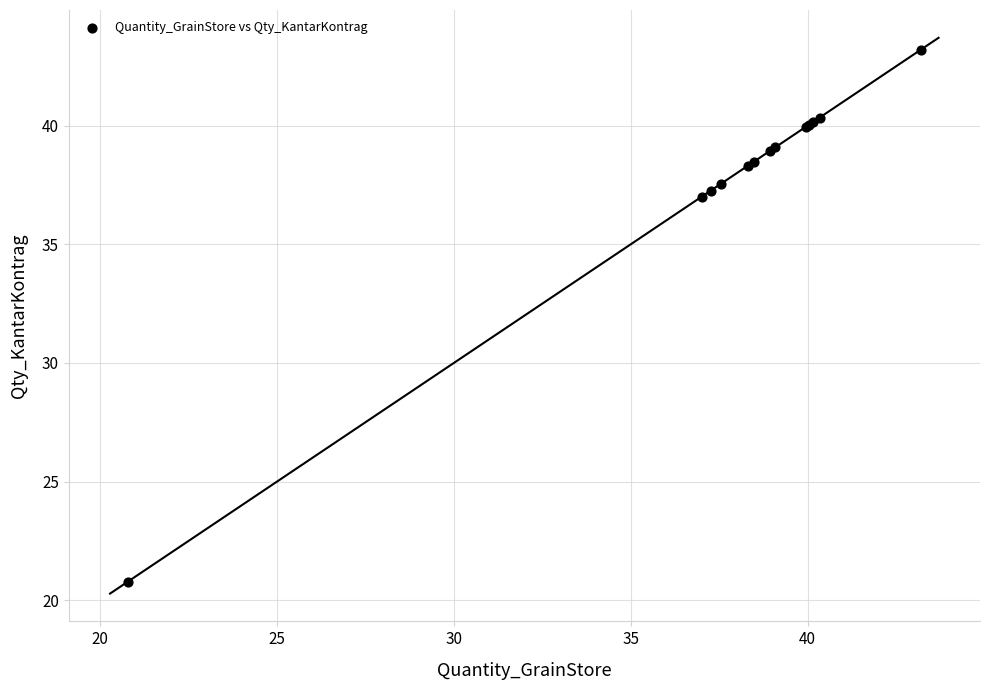

What Y value in the scatter plot is closest to 31?

37.0